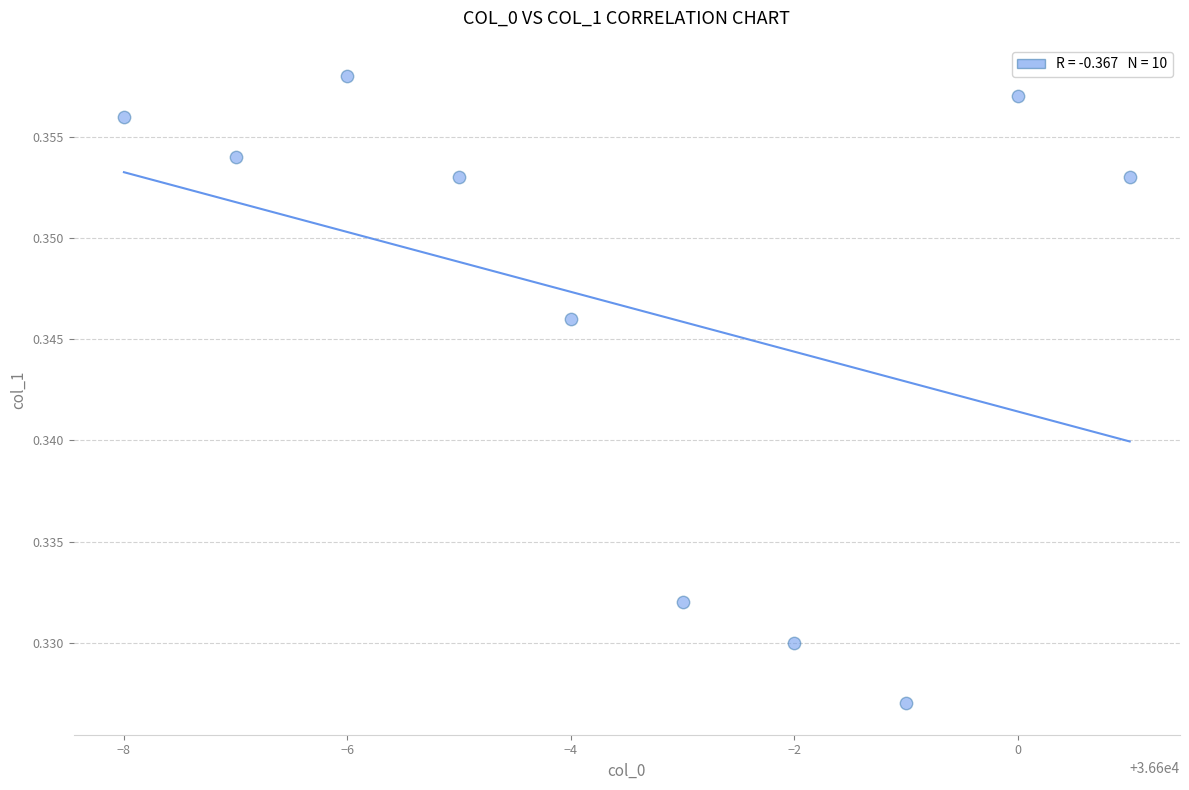

What is the average X value?

36596.5